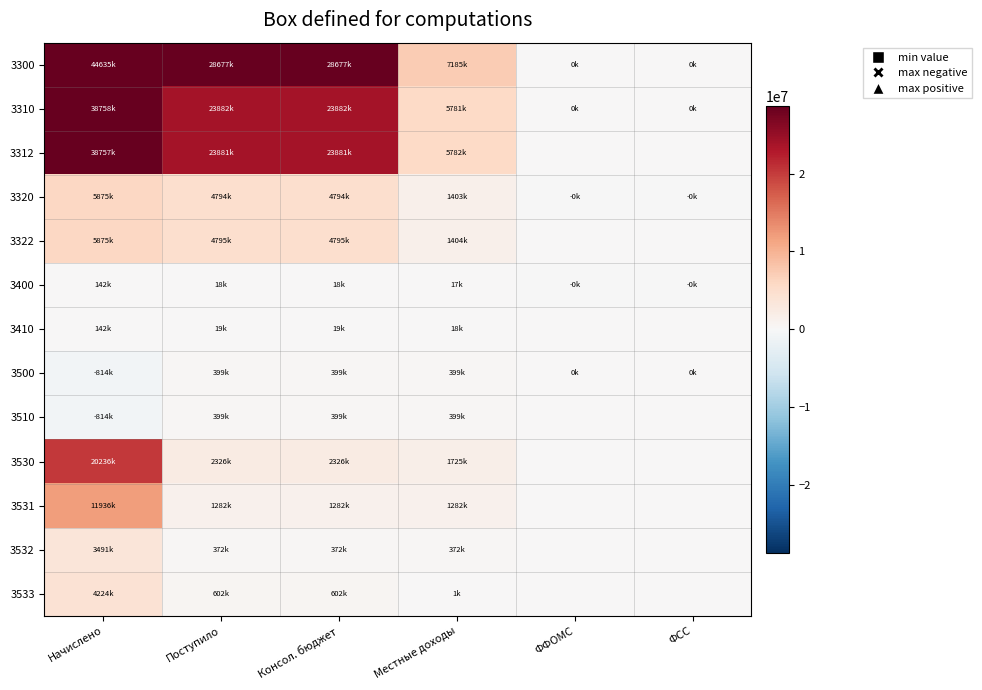

What is the difference between the highest and lowest values at ФСС?

126